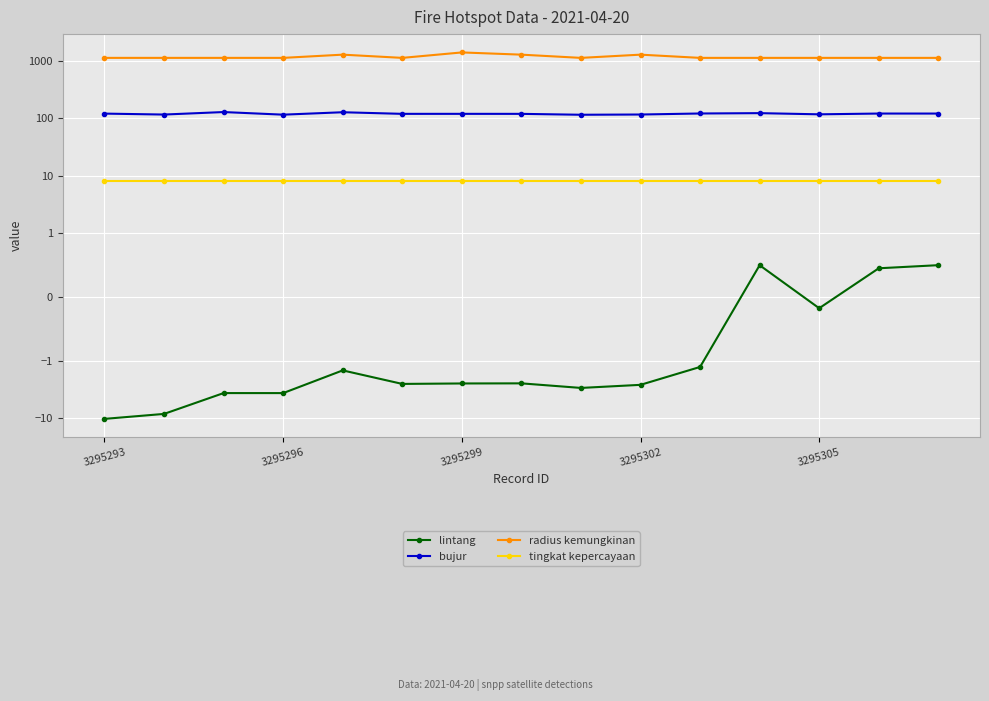

True or false: radius kemungkinan has more than 2 points higher than both neighbors.

True